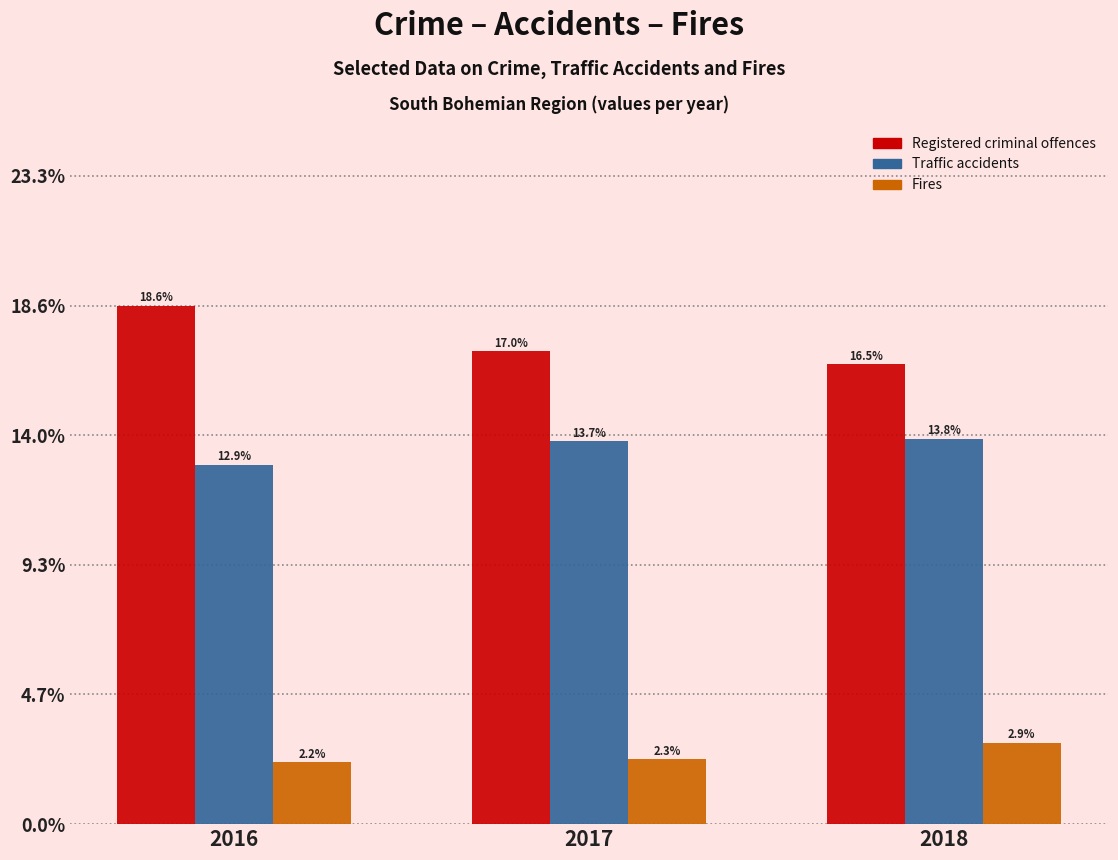

Reading left to right, list all the values displayed in this chart.

Registered criminal offences: 2016=18.6	2017=17.0	2018=16.5
Traffic accidents: 2016=12.9	2017=13.7	2018=13.8
Fires: 2016=2.2	2017=2.3	2018=2.9